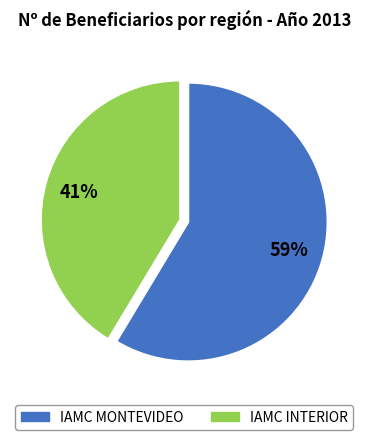

Is there any slice that represents more than half of the pie?

Yes